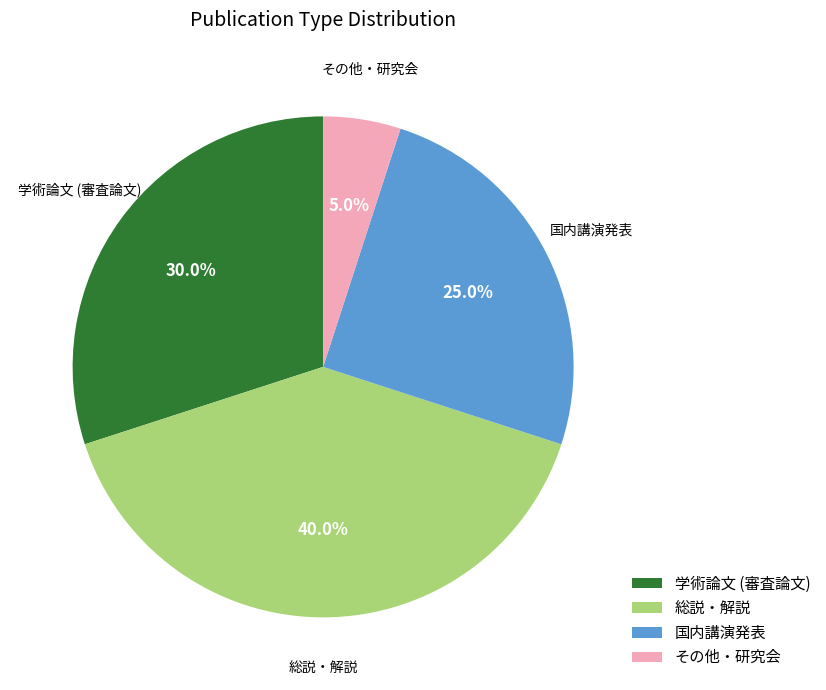

How many slices are in this pie chart?

4